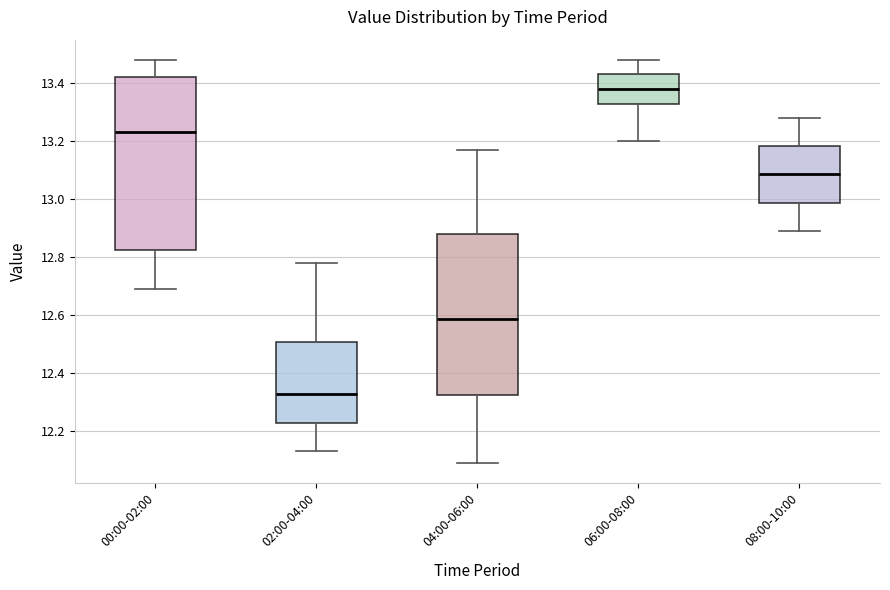

Which box is the tallest, from its lower edge to its upper edge?

00:00-02:00